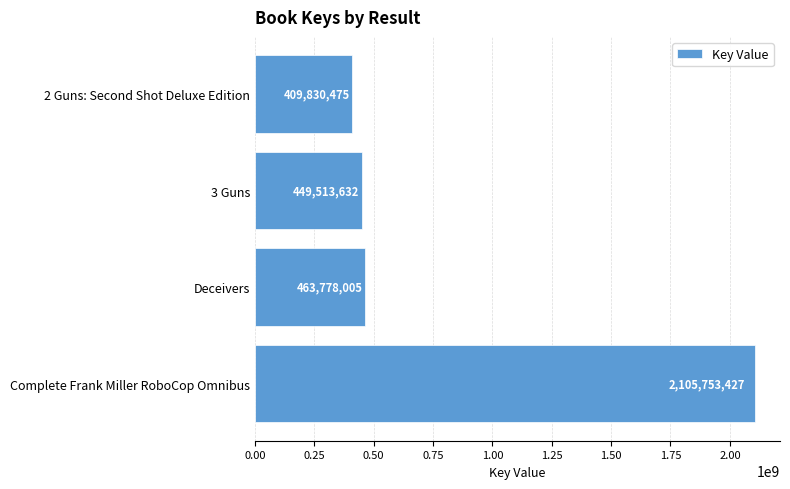

The value at Complete Frank Miller RoboCop Omnibus is 3716922853. True or false?

False